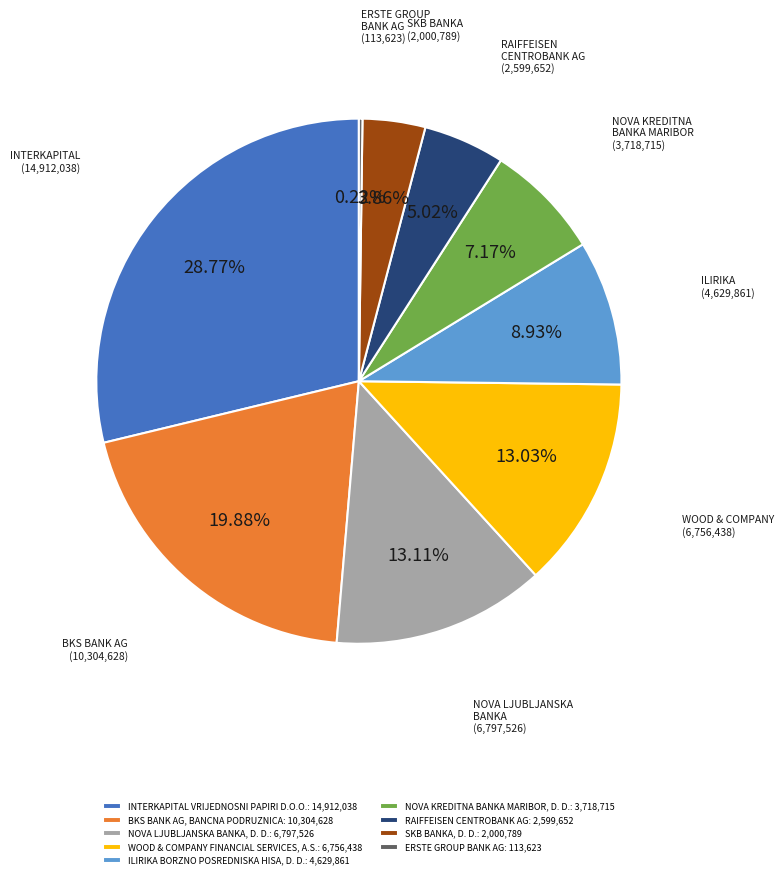

What percentage is the BKS BANK AG, BANCNA PODRUZNICA slice, to the nearest percent?

20%